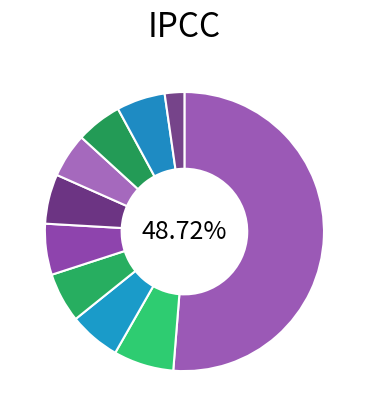

What percentage is the pct85 slice, to the nearest percent?

6%